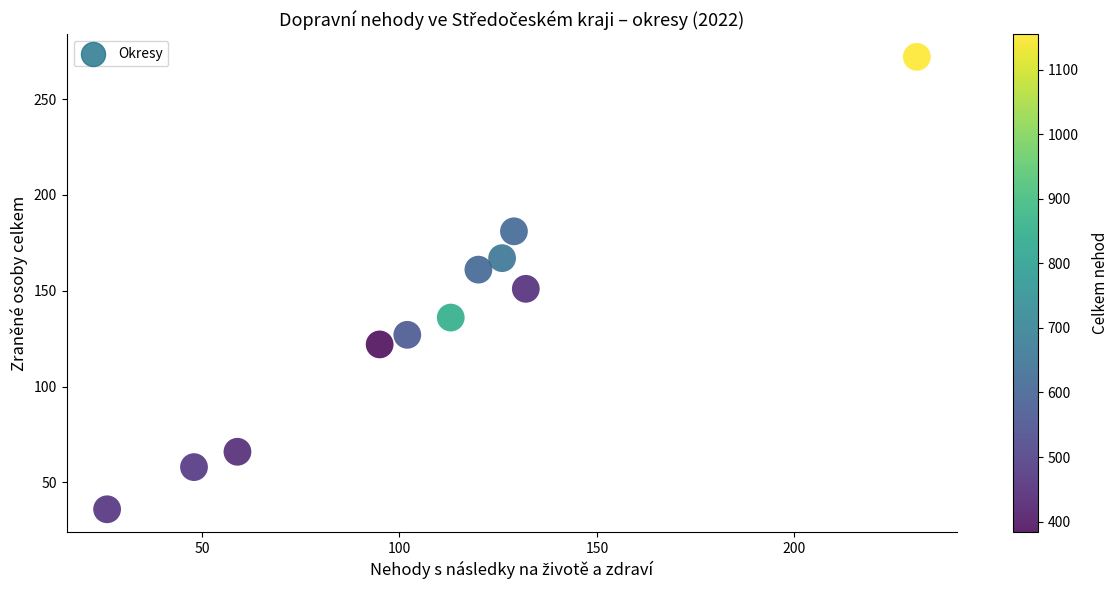

What is the average Y value?

134